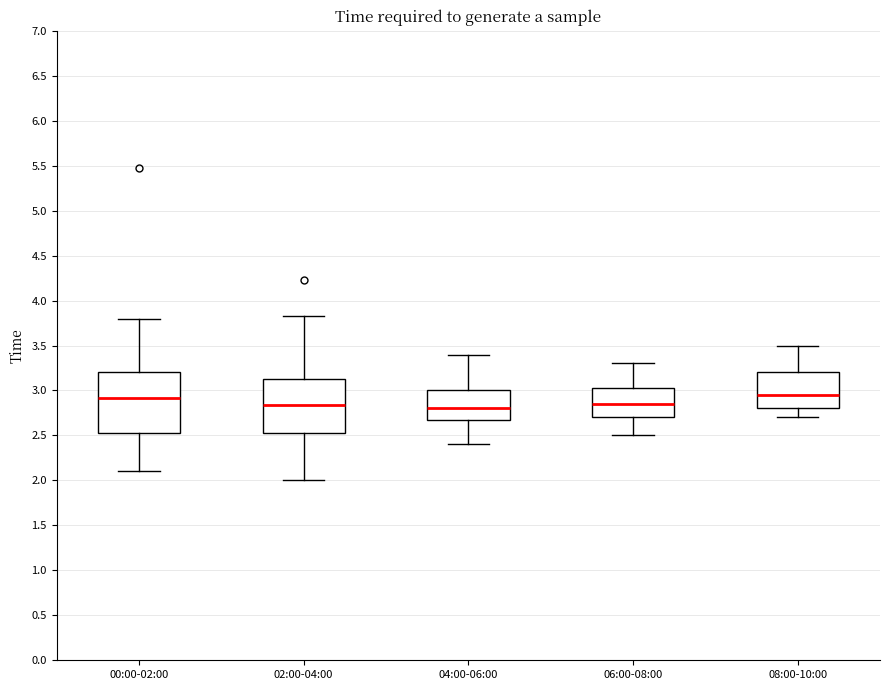

Where is the lower edge of the box for 00:00-02:00 on the y-axis? The values are not printed on the chart, so give them approximately, as read against the axis.

2.50